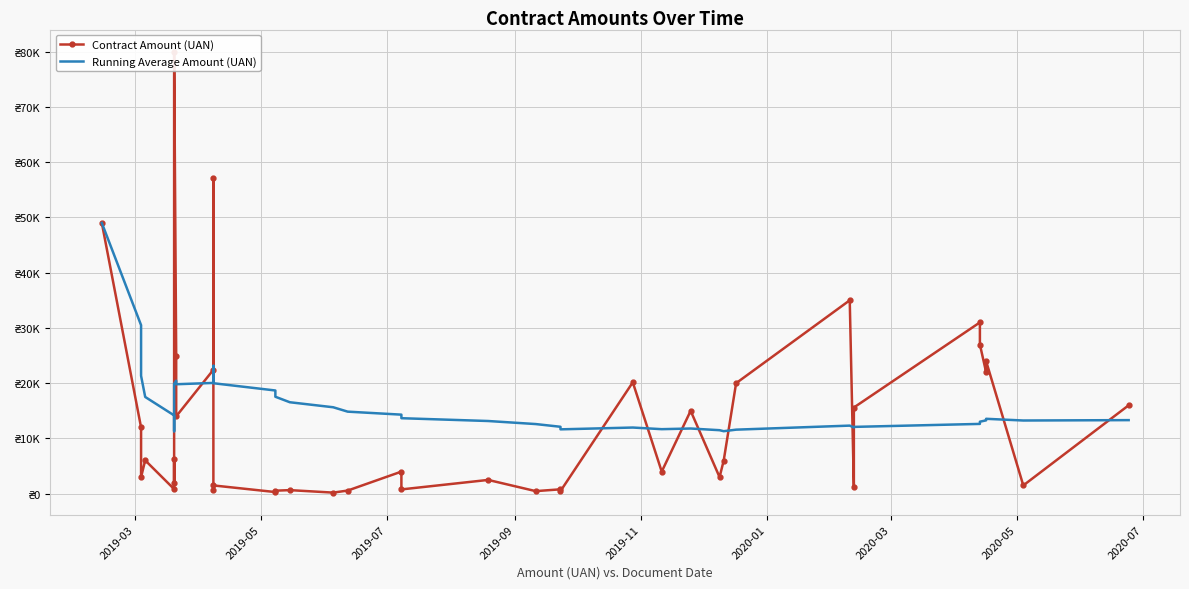

True or false: Running Average Amount (UAN) has a value of 5112.2 at 14.

False